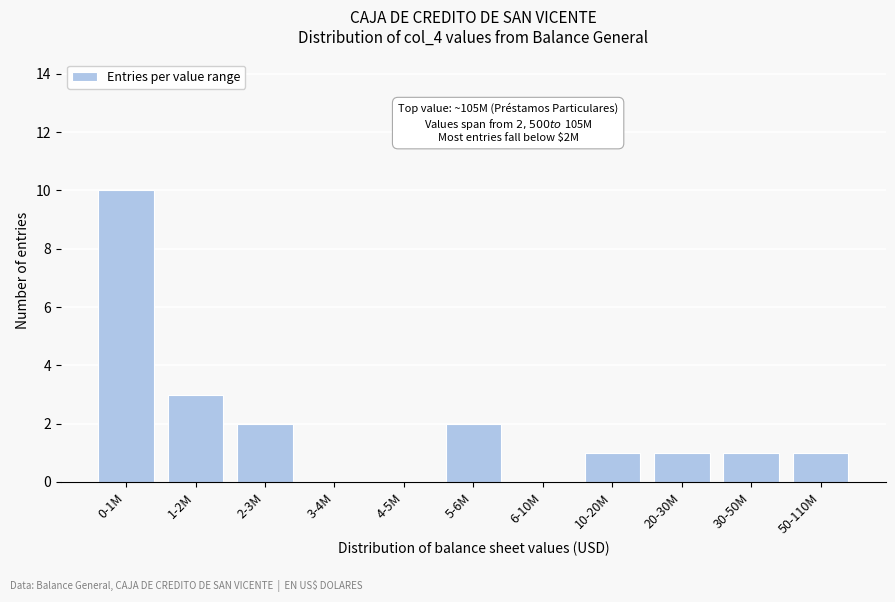

Reading left to right, what are all the values shown in this chart?

0-1M=10	1-2M=3	2-3M=2	3-4M=0	4-5M=0	5-6M=2	6-10M=0	10-20M=1	20-30M=1	30-50M=1	50-110M=1